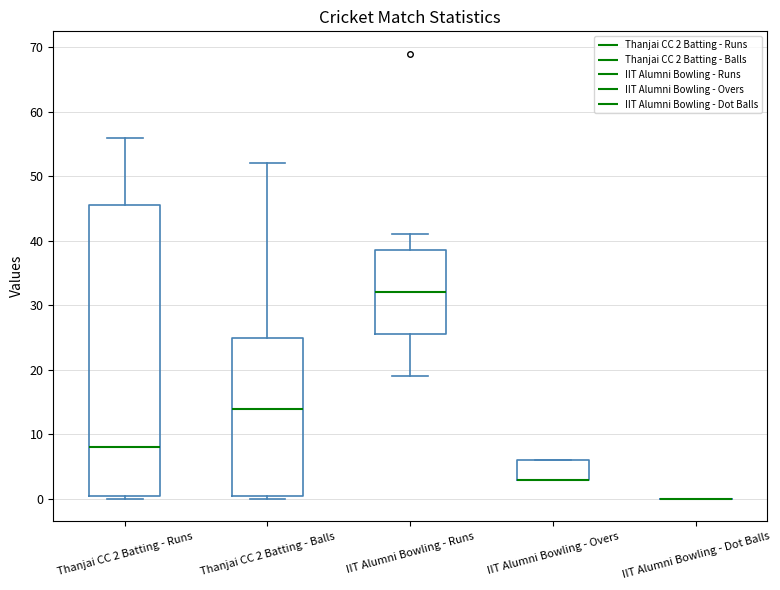

Reading left to right, read every box against the y-axis: the position of its median line, the range the box covers, and the ends of its whiskers. The values are not printed on the chart, so give them approximately, as read against the axis.

Thanjai CC 2 Batting - Runs: median 8, box 1 to 46, whiskers 0 to 56
Thanjai CC 2 Batting - Balls: median 14, box 1 to 25, whiskers 0 to 52
IIT Alumni Bowling - Runs: median 32, box 26 to 39, whiskers 19 to 41
IIT Alumni Bowling - Overs: median 3 (drawn on the box's lower edge), box 3 to 6, whiskers 3 to 6
IIT Alumni Bowling - Dot Balls: box collapsed to a line at 0, whiskers 0 to 0